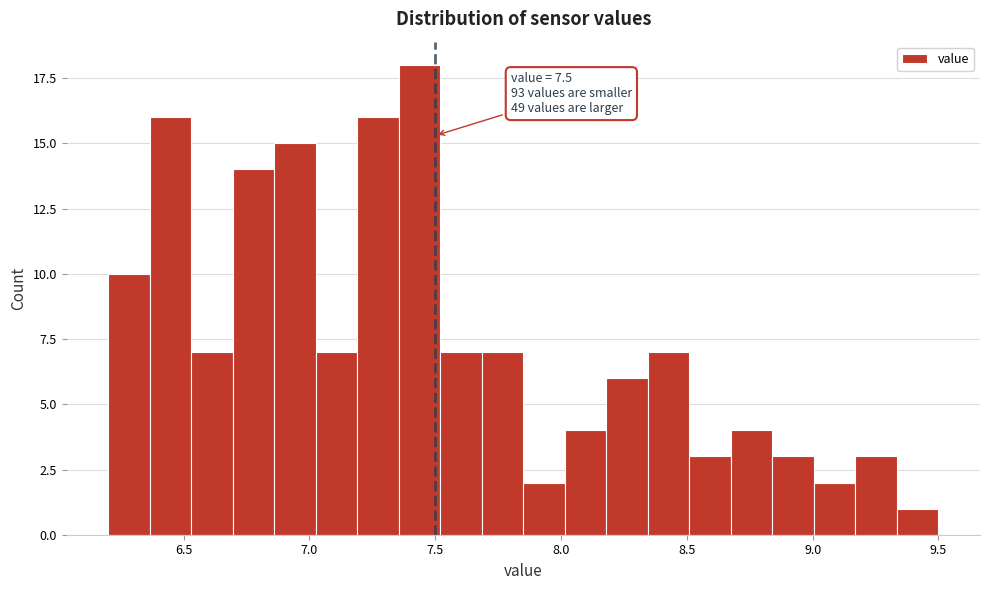

Around what value on the x-axis is the tallest bar? Give the approximate position of its centre, as read against the axis.

7.45